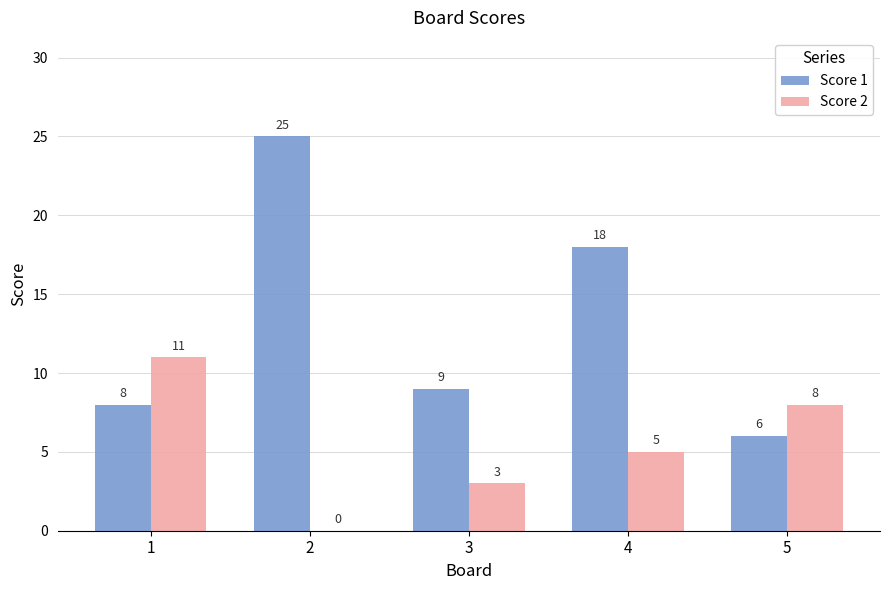

Which series has the largest range (max minus min)?

Score 1